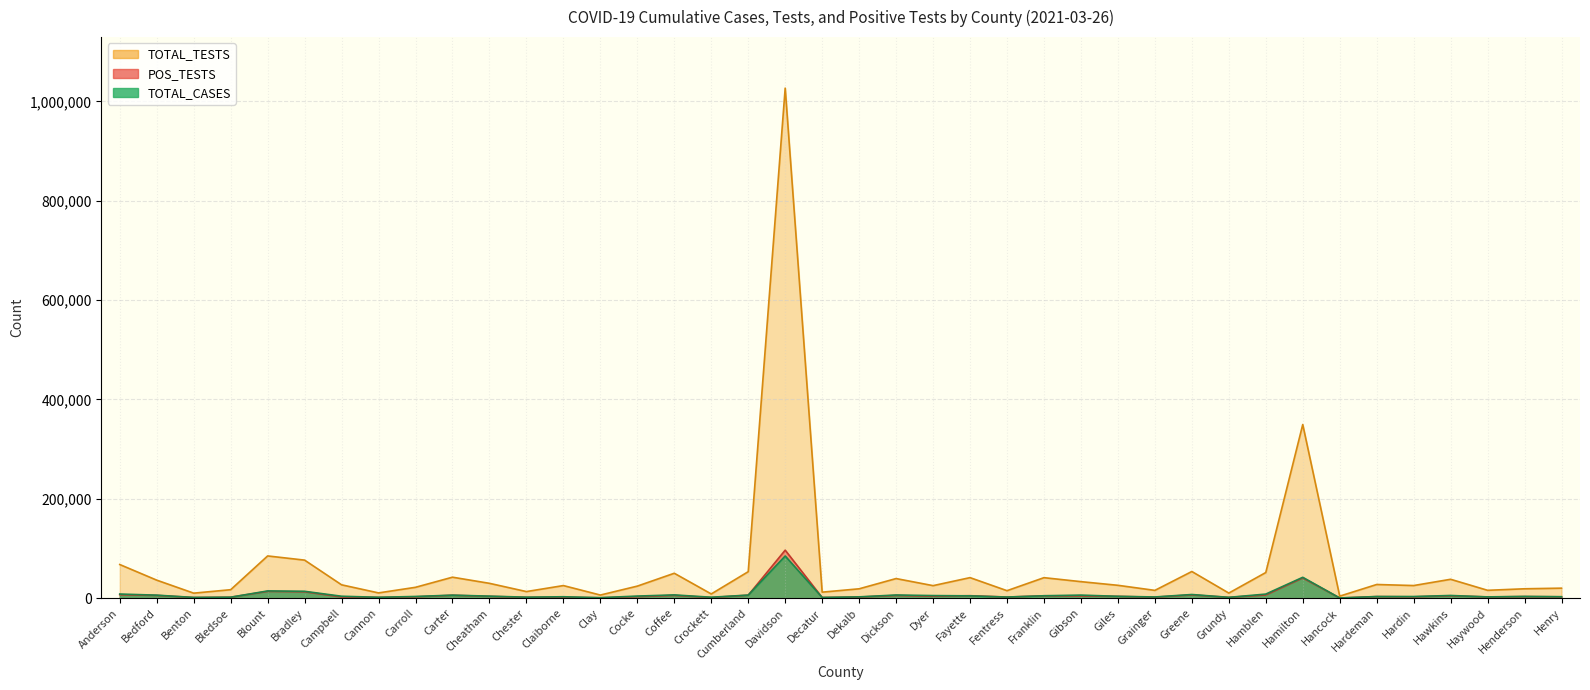

The TOTAL_TESTS series shows 67814 at Anderson. True or false?

True